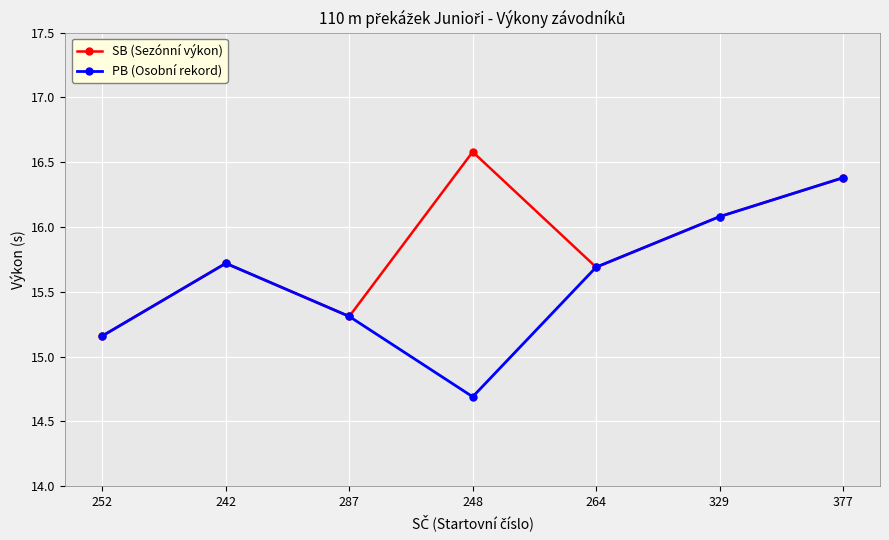

What is the difference between the maximum and minimum values in the PB (Osobní rekord) series?

1.7